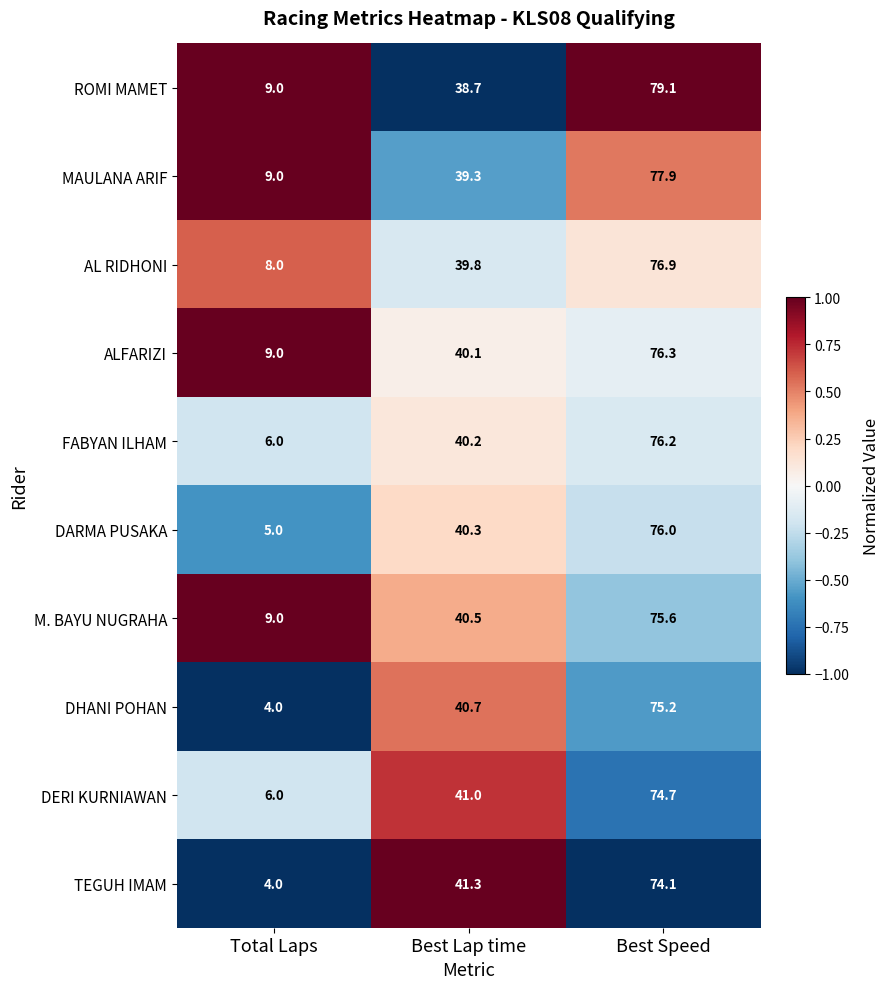

Which series has the largest total across all categories?

ROMI MAMET